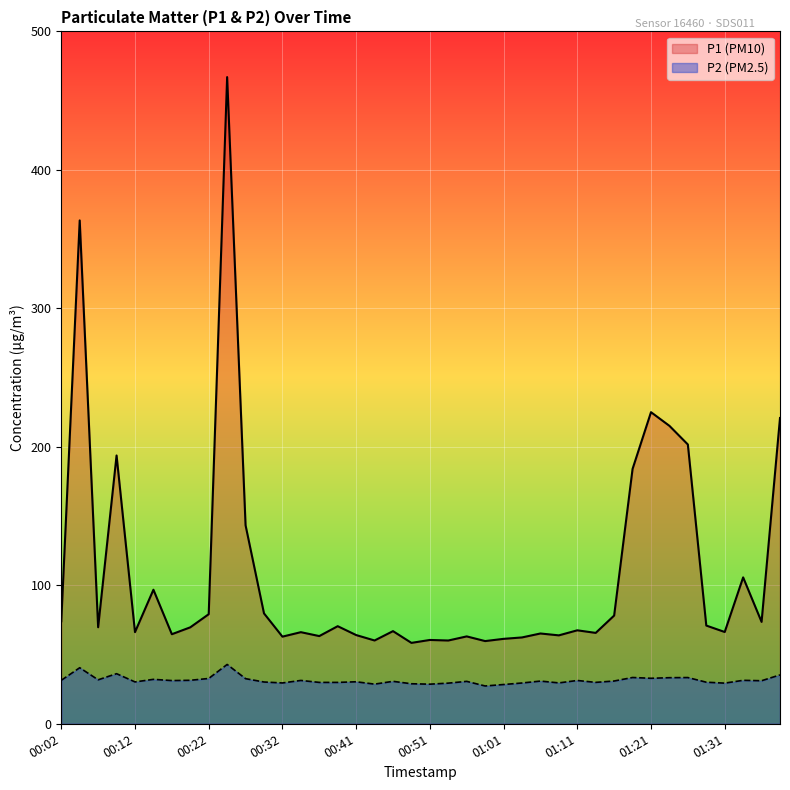

What is the sum of the P2 values at 00:56 and 00:14?

62.7